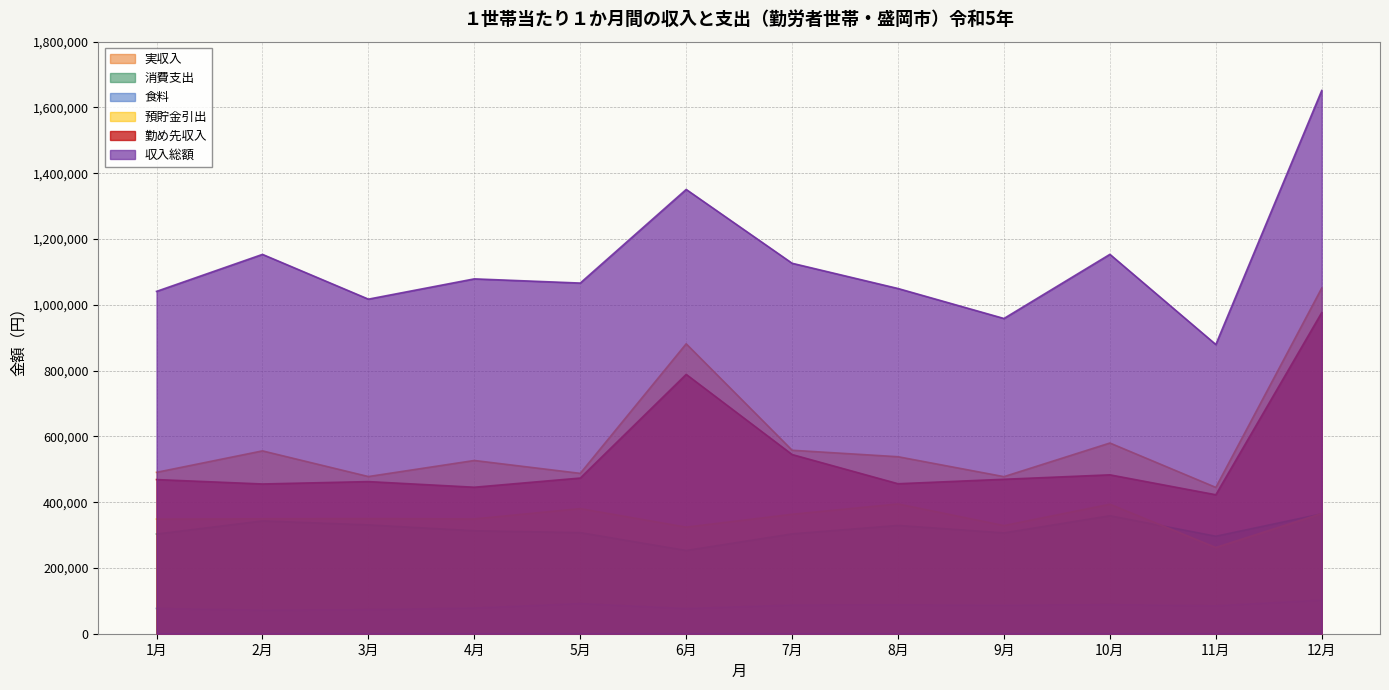

Does the chart have visible grid lines?

Yes